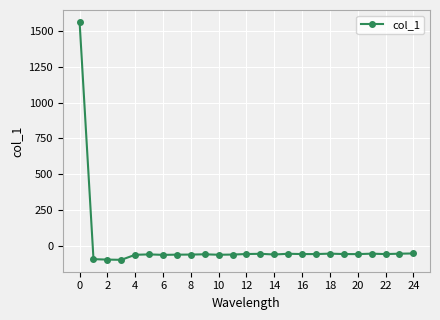

True or false: the data has more than 2 interior local peaks.

True